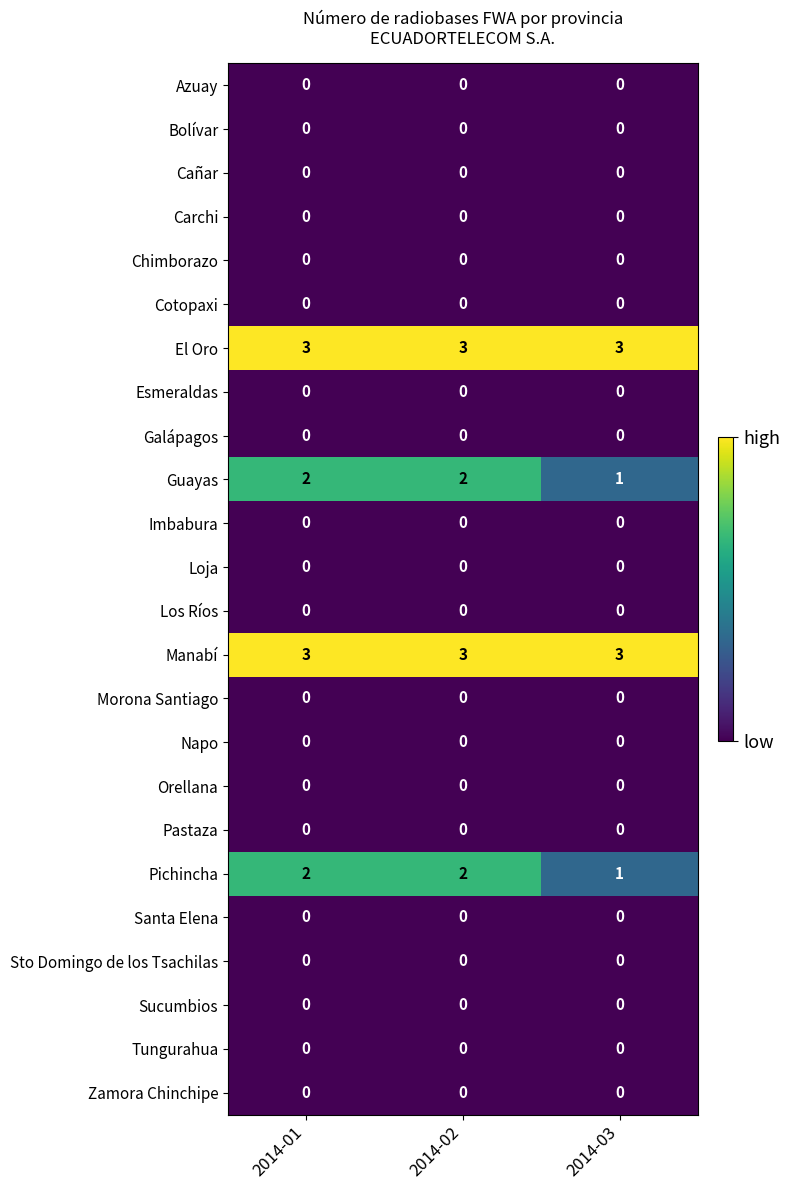

At how many categories does at least one series exceed 1?

3